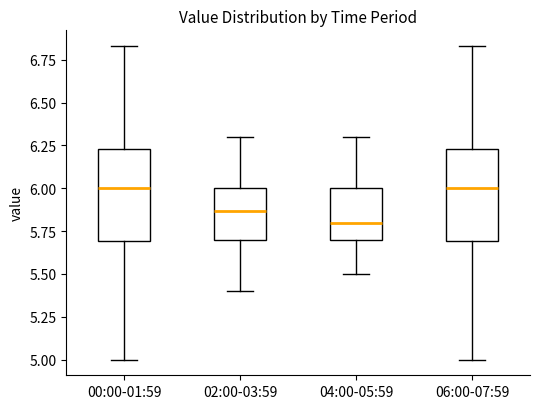

Where is the upper edge of the box for 04:00-05:59 on the y-axis? The values are not printed on the chart, so give them approximately, as read against the axis.

6.00